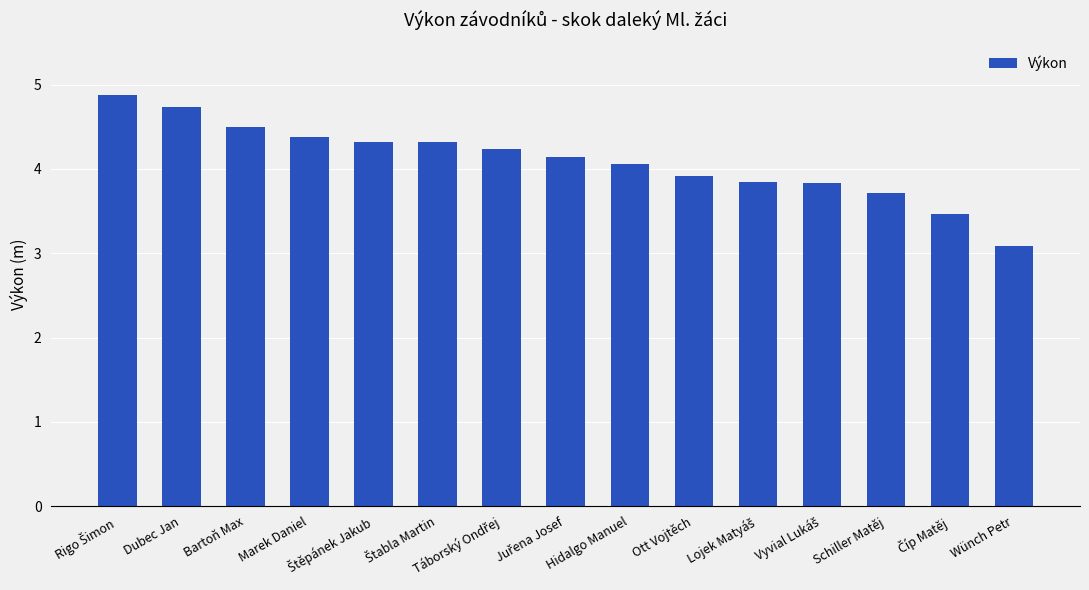

How many data points are less than 4?

6